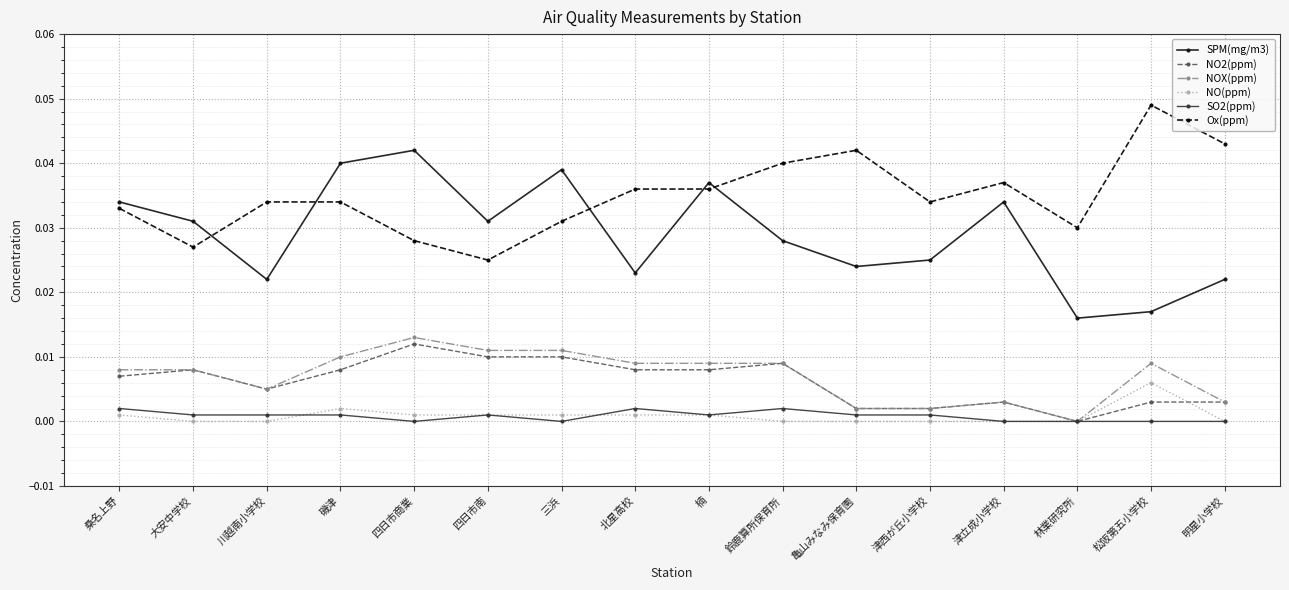

At which label does NO2(ppm) reach its minimum?

林業研究所